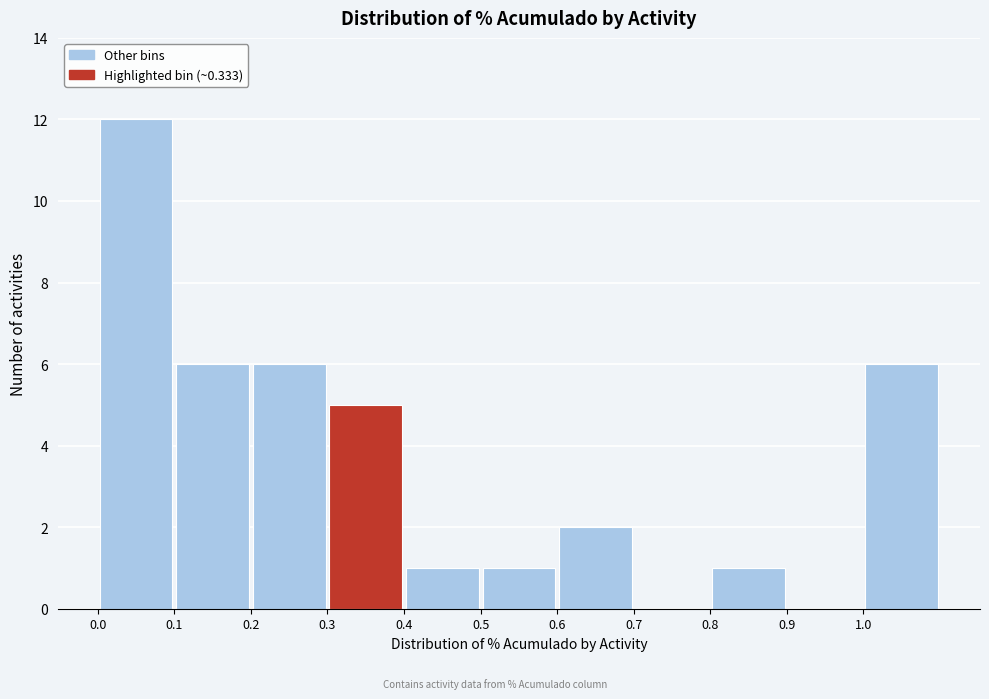

What is the height of the bar covering 0.2 to 0.3 on the x-axis? The values are not printed on the chart, so give them approximately, as read against the axis.

6